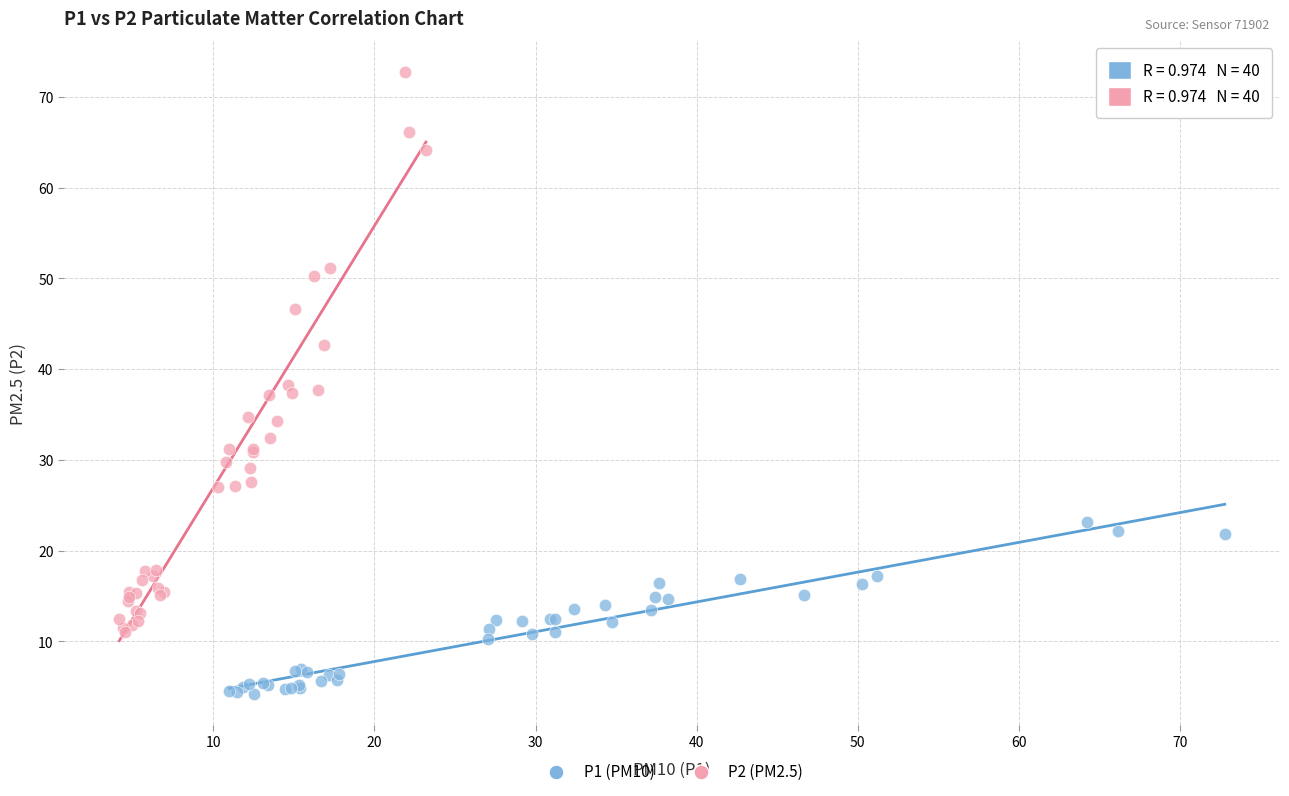

Which series contains the lowest Y value?

P1 (PM10)